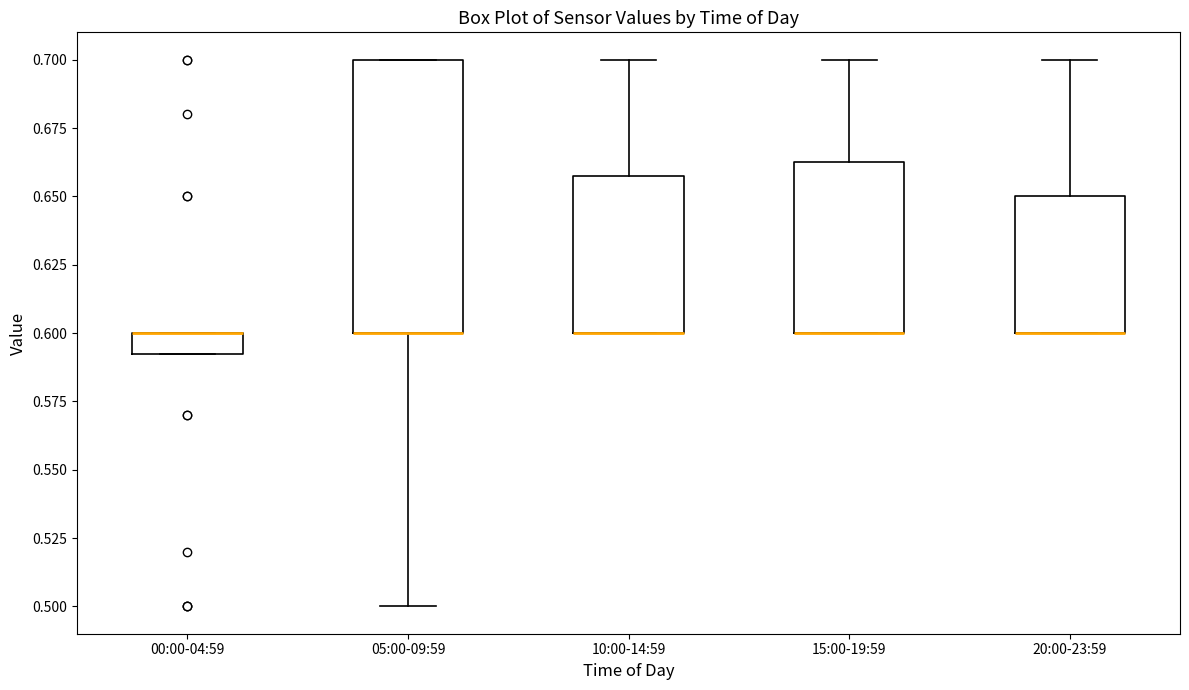

Which box is the tallest, from its lower edge to its upper edge?

05:00-09:59